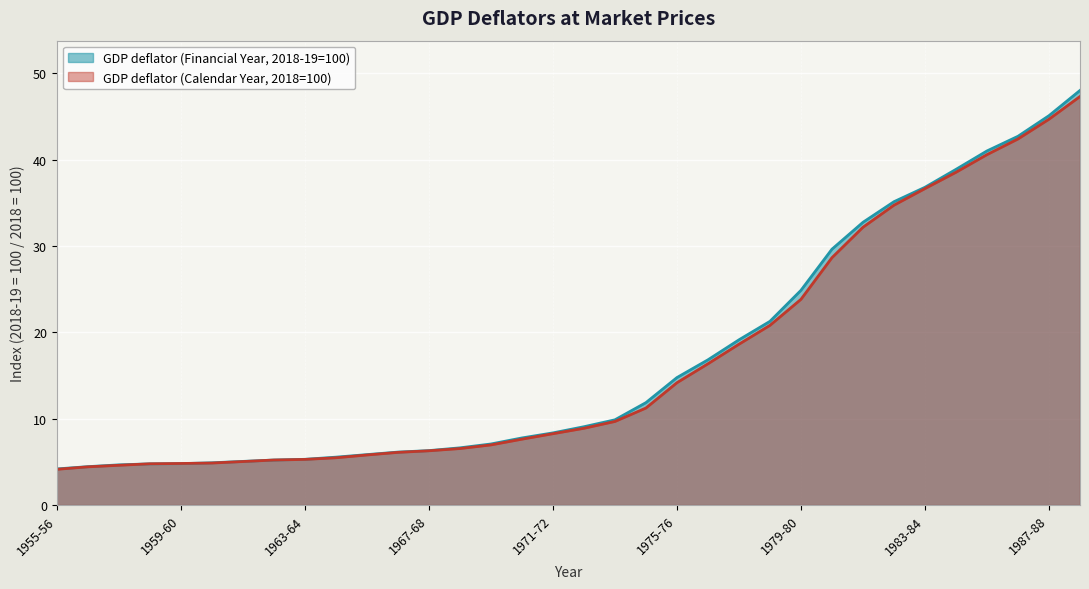

At which label does GDP deflator (Financial Year, 2018-19=100) reach its peak?

1988-89